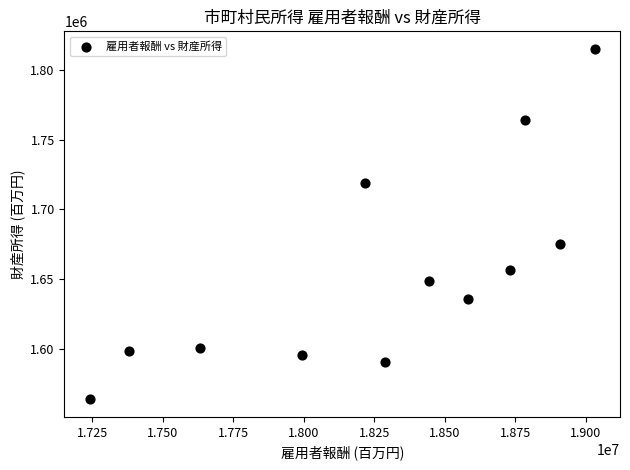

What is the average X value?

18269430